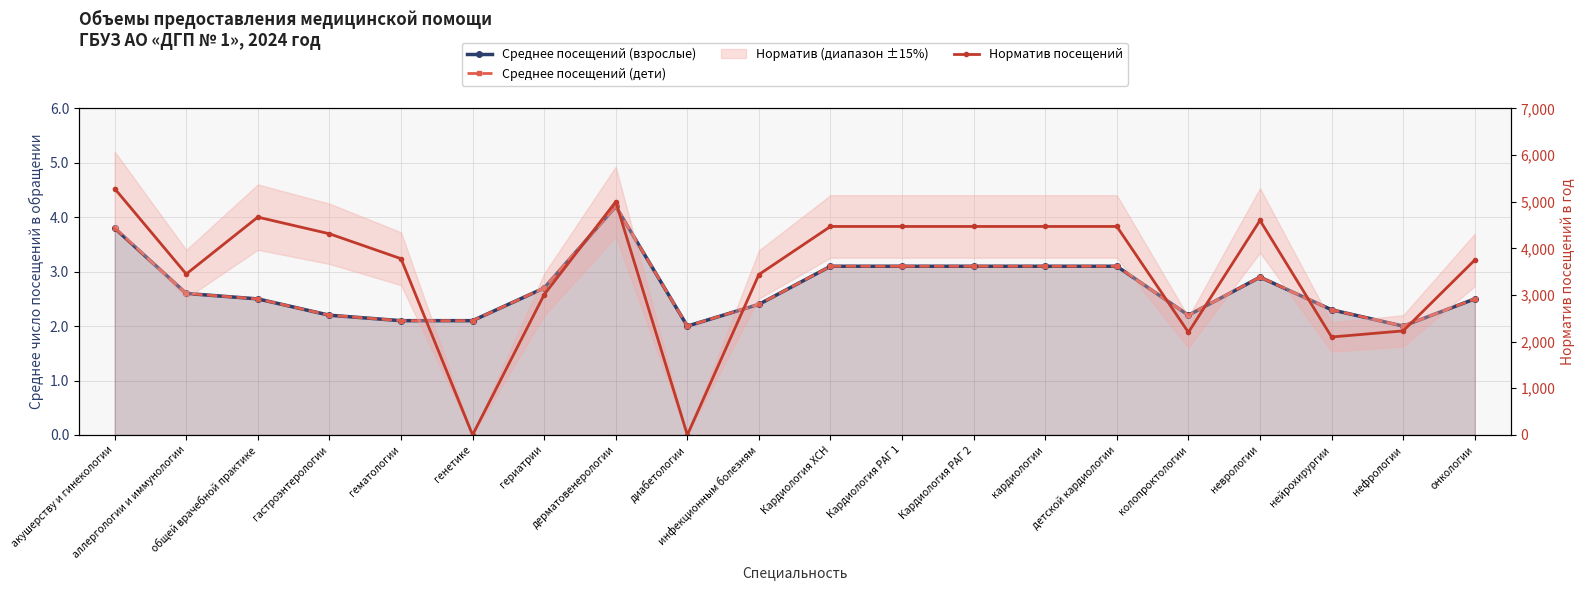

Which series has the largest range (max minus min)?

Норматив посещений